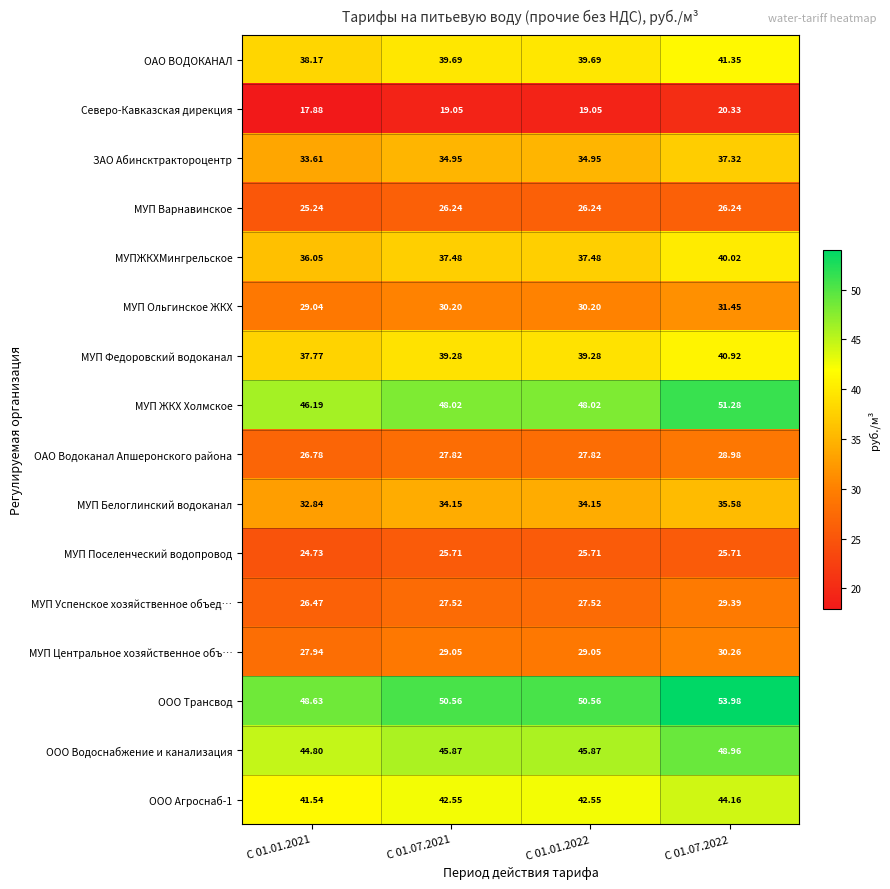

Which series has the largest range (max minus min)?

ООО Трансвод